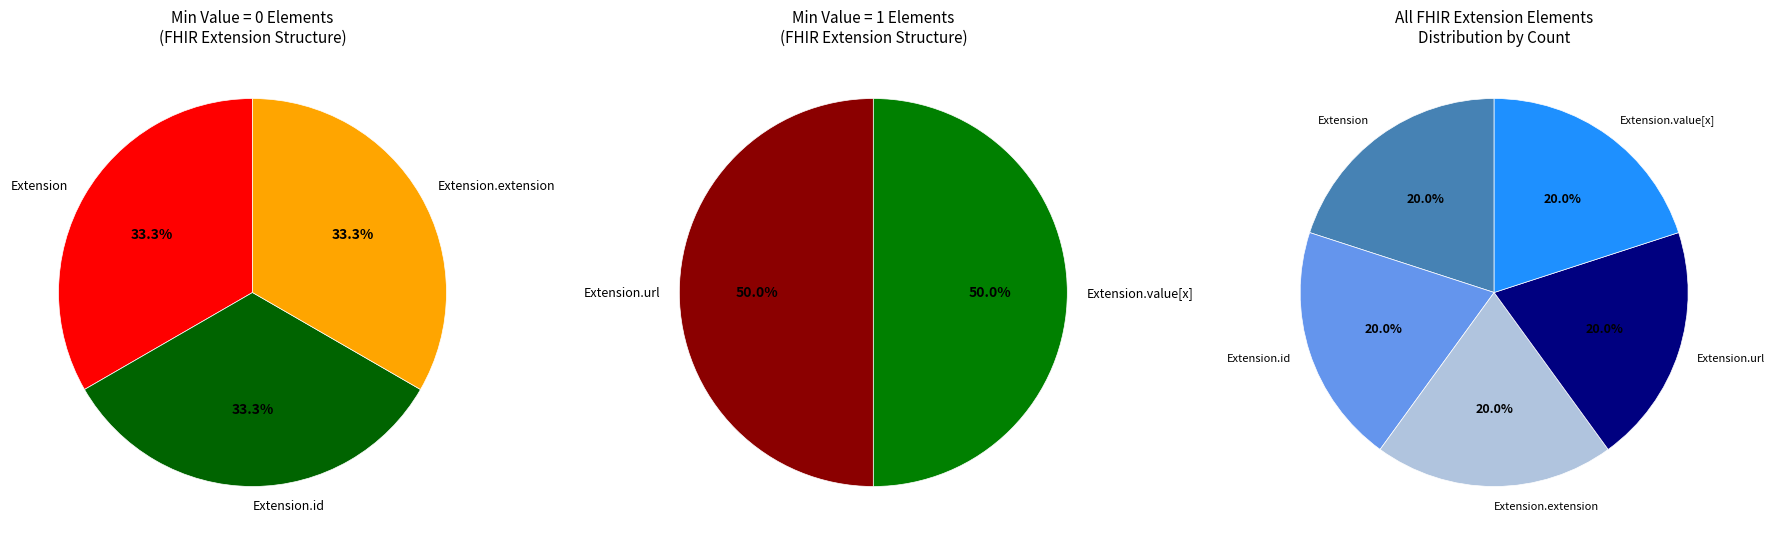

What portion of the pie excludes Extension.value[x]?

50.0%